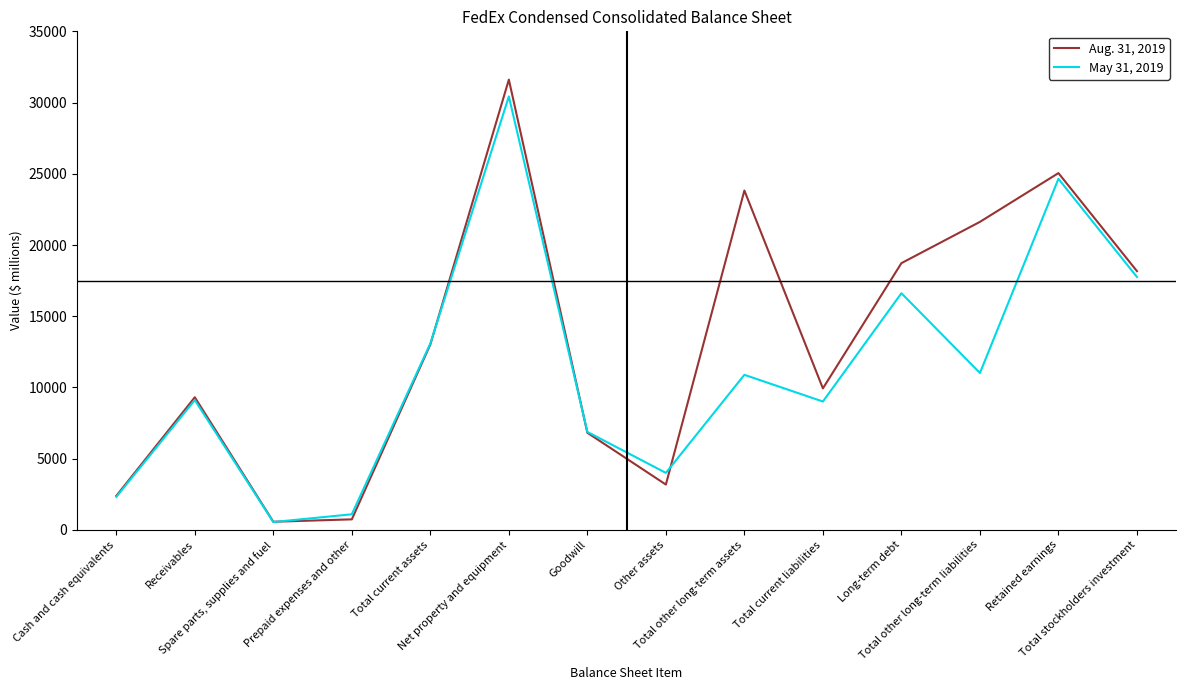

Which series has the widest spread of values?

Aug. 31, 2019